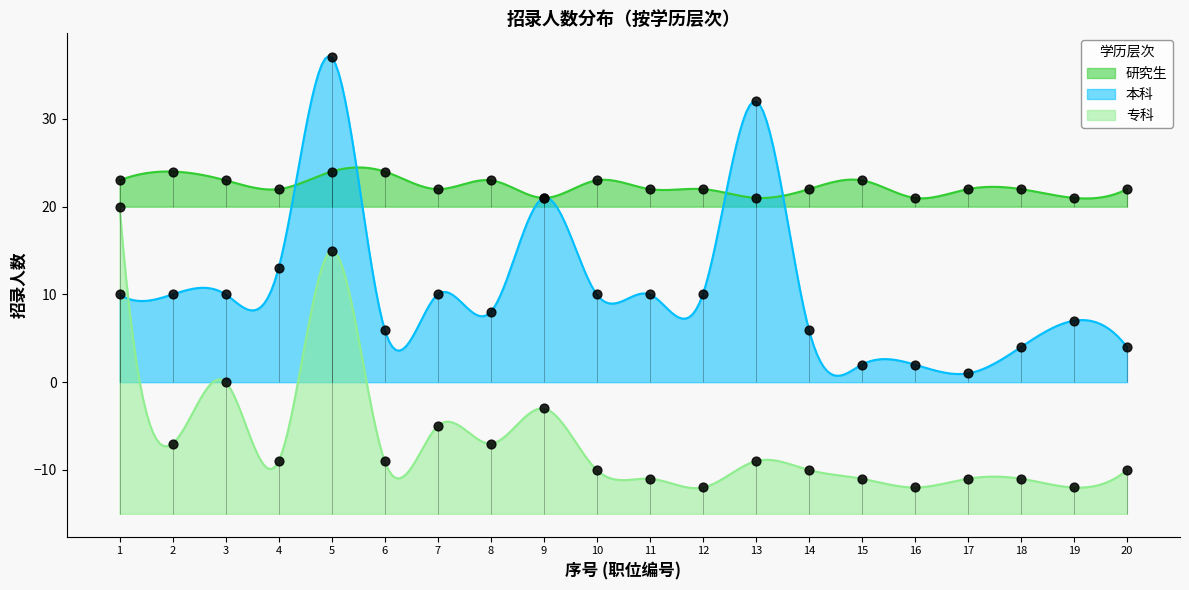

What is the total value across all series at 2?

27